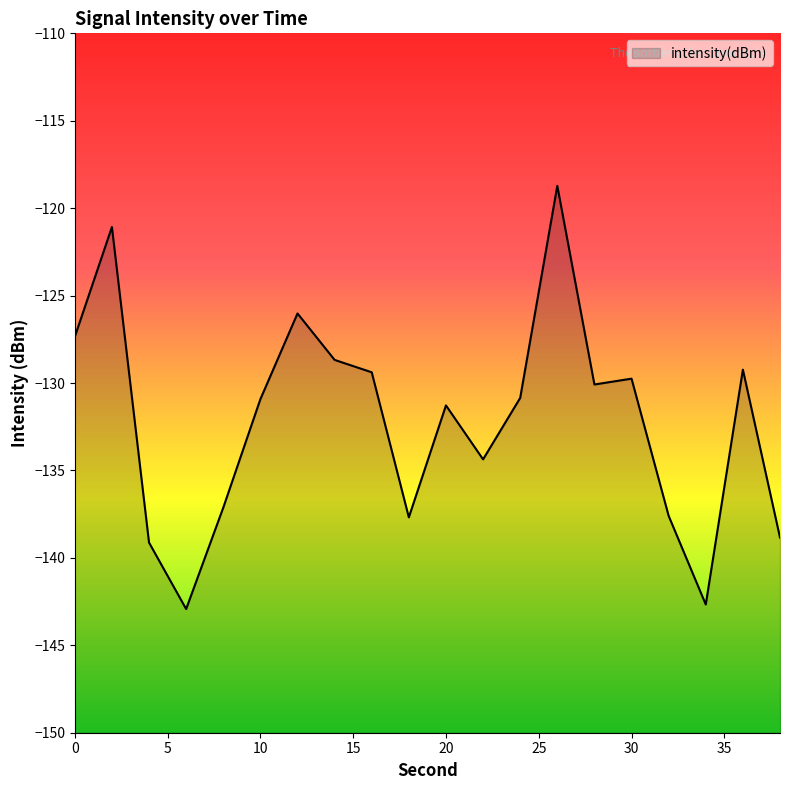

Which category has the highest value across all series?

26